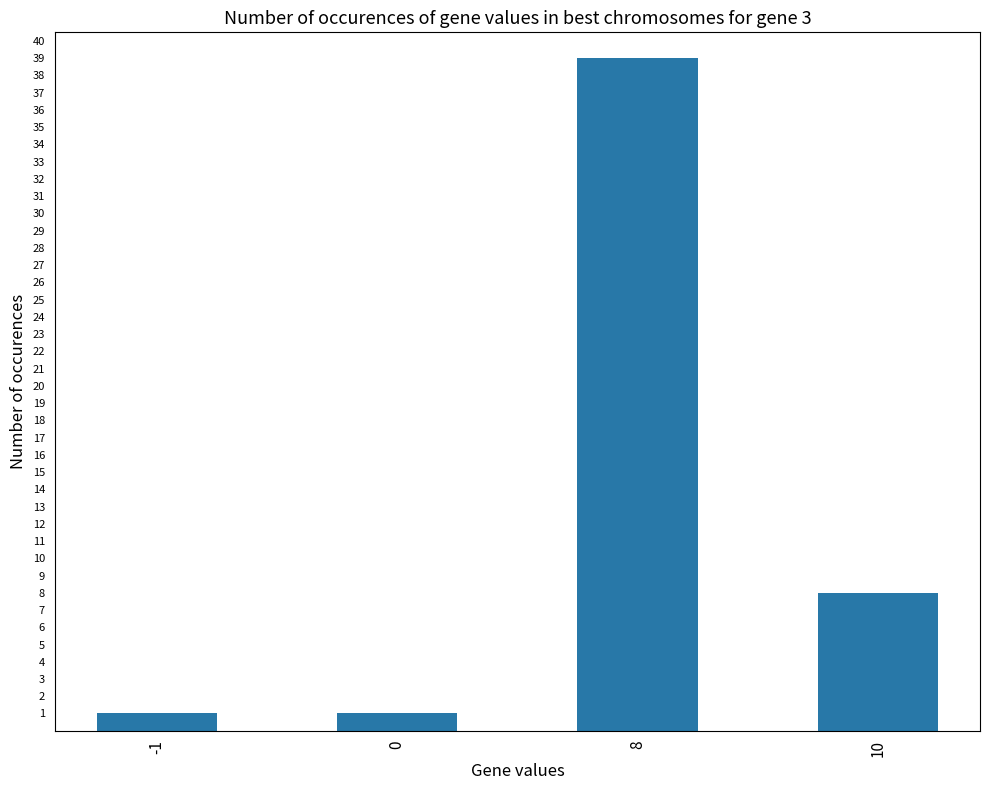

What is the sum of all values?

49